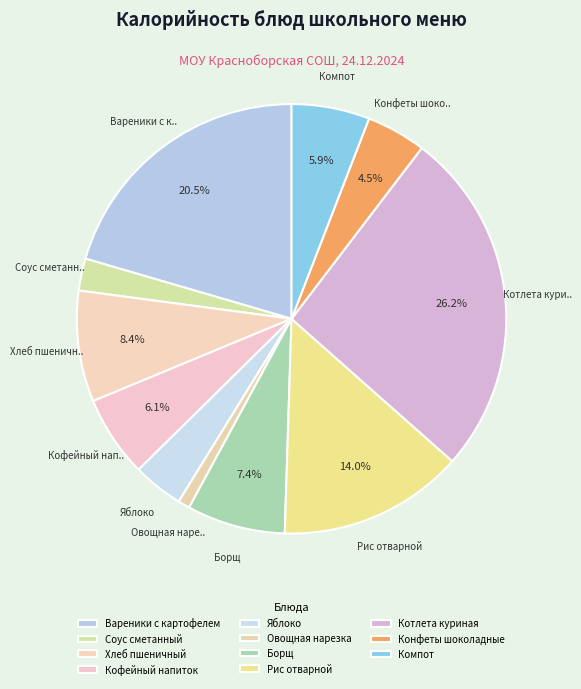

Is it true that Хлеб пшеничный is 8% of the pie?

True